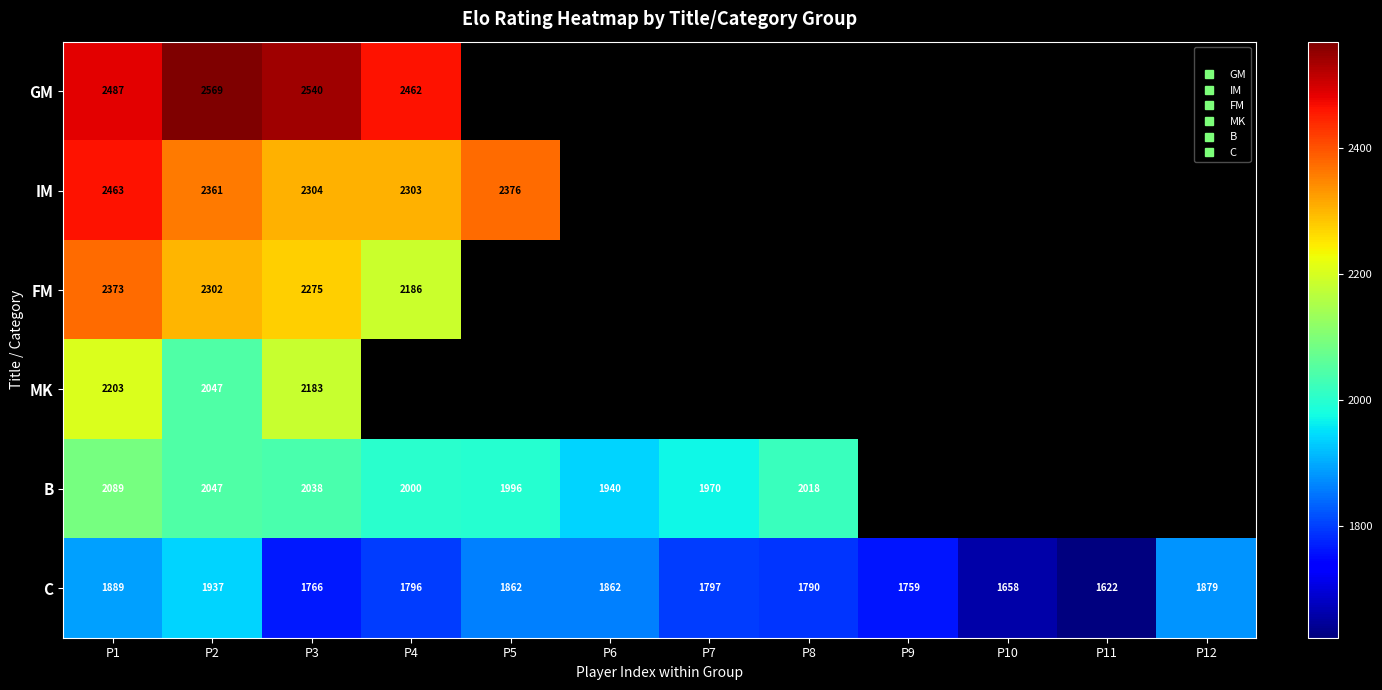

Between P5 and P12, which series saw the biggest shift?

C